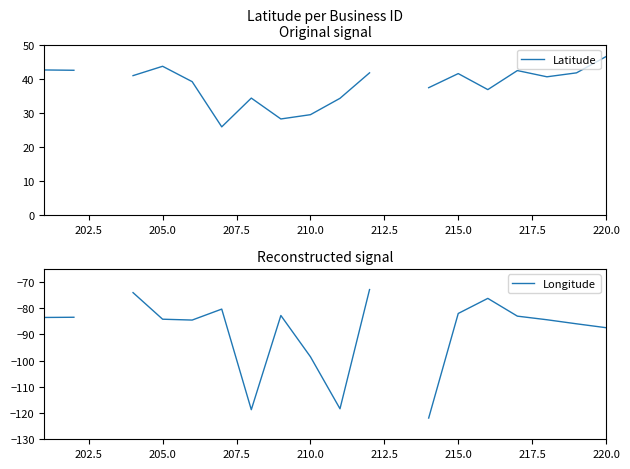

What is the value of the Longitude point at the 9th from the left?

-82.8